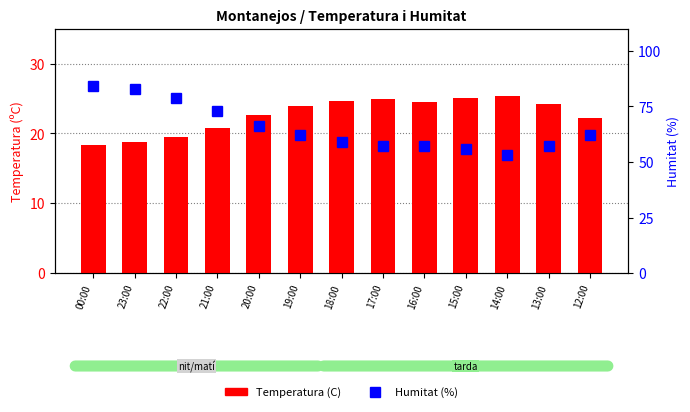

Reading right to left, transcribe all the data shown in this chart.

Temperatura (C): 22.2	24.2	25.4	25.0	24.5	24.9	24.6	23.9	22.7	20.8	19.5	18.7	18.4
Humitat (%): 62.0	57.0	53.0	56.0	57.0	57.0	59.0	62.0	66.0	73.0	79.0	83.0	84.0